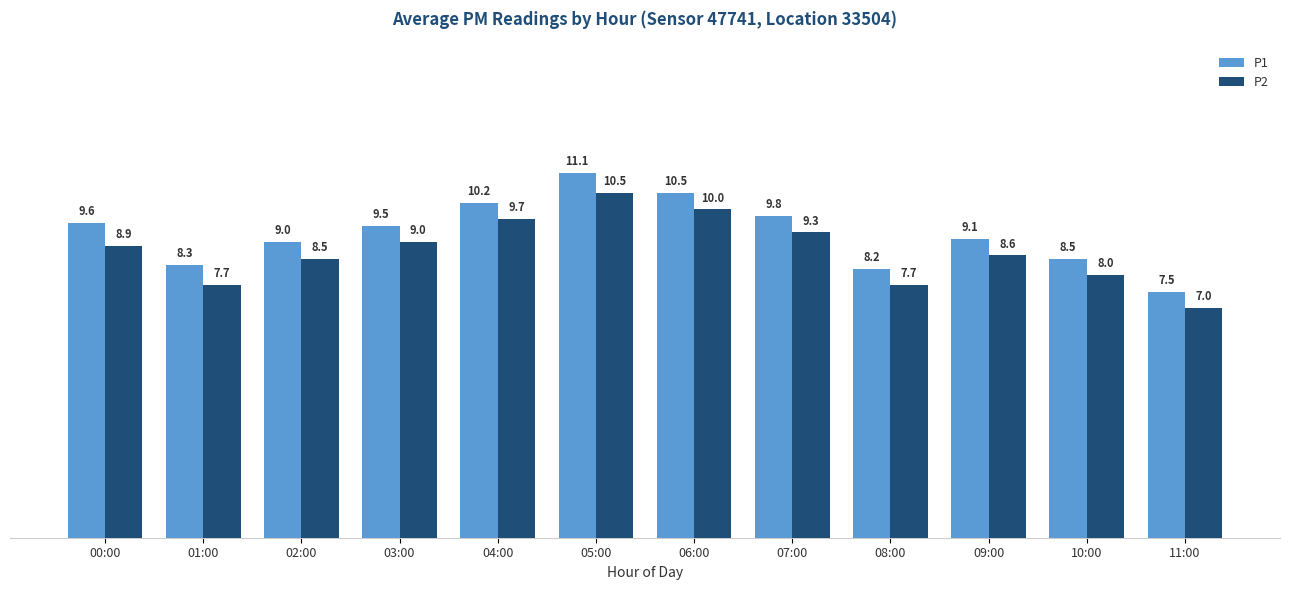

Reading right to left, list all the values displayed in this chart.

P1: 11:00=7.5	10:00=8.5	09:00=9.1	08:00=8.2	07:00=9.8	06:00=10.5	05:00=11.1	04:00=10.2	03:00=9.5	02:00=9.0	01:00=8.3	00:00=9.6
P2: 11:00=7.0	10:00=8.0	09:00=8.6	08:00=7.7	07:00=9.3	06:00=10.0	05:00=10.5	04:00=9.7	03:00=9.0	02:00=8.5	01:00=7.7	00:00=8.9